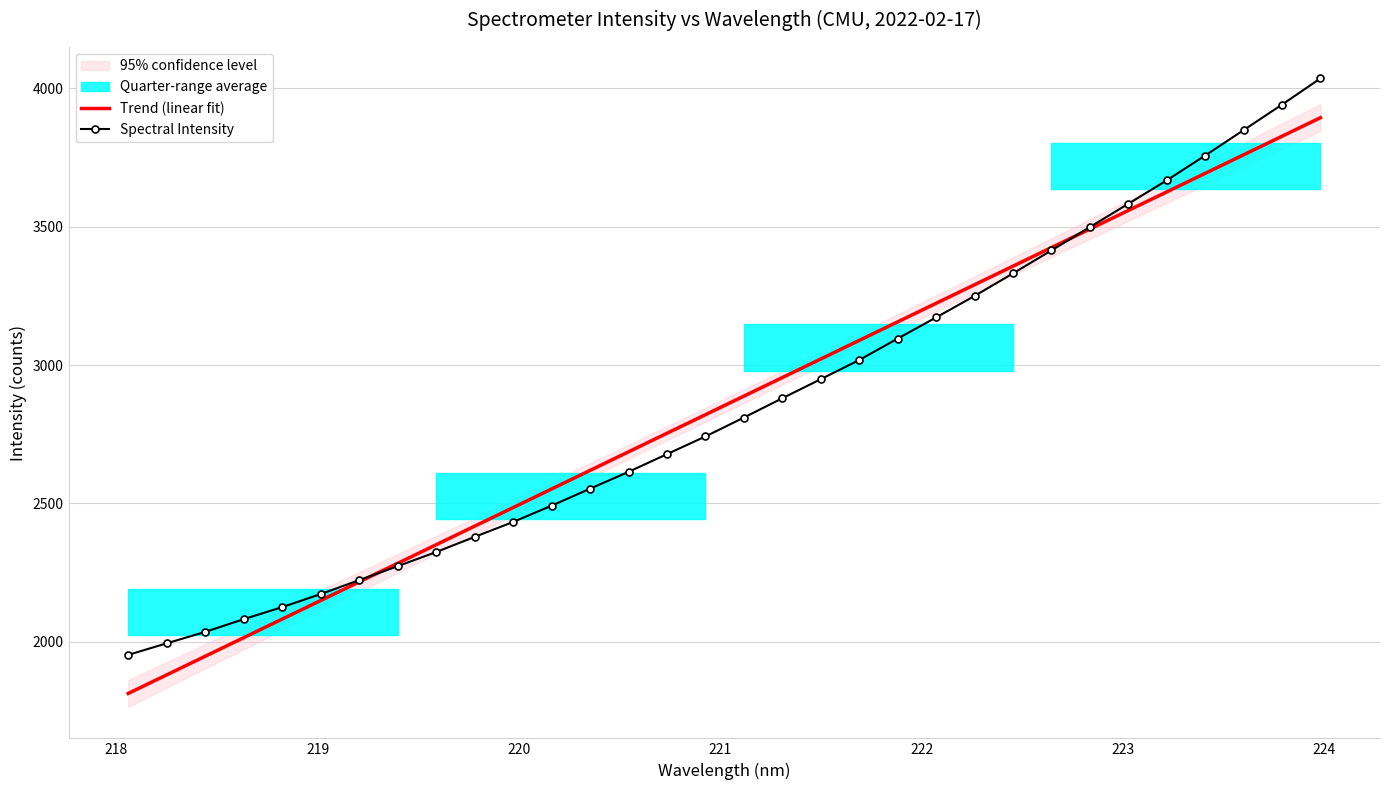

What is the highest value of the Spectral Intensity series?

4036.2